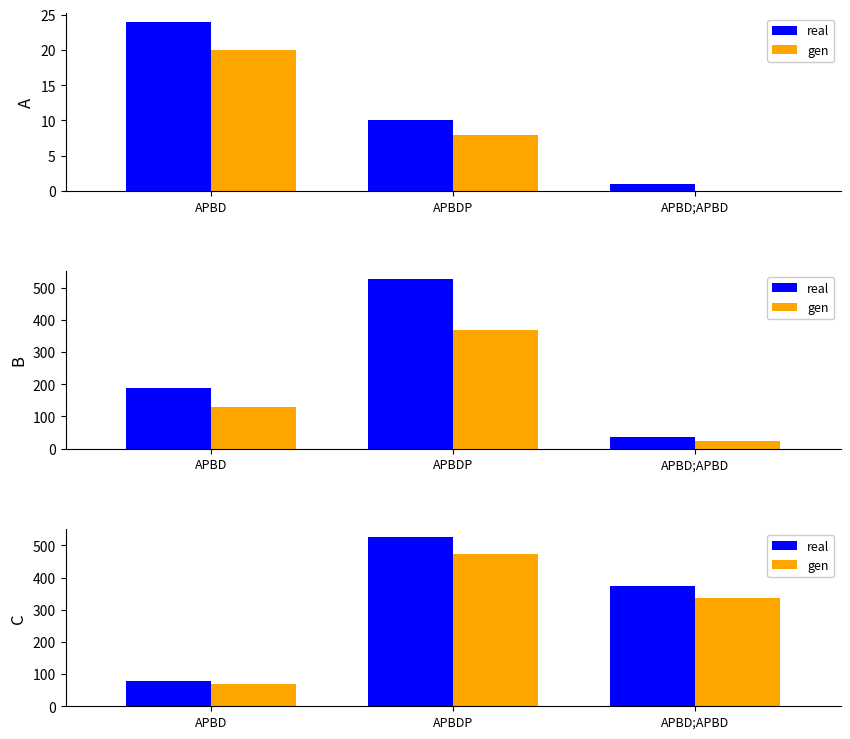

What are all the series names shown in the legend?

real, gen